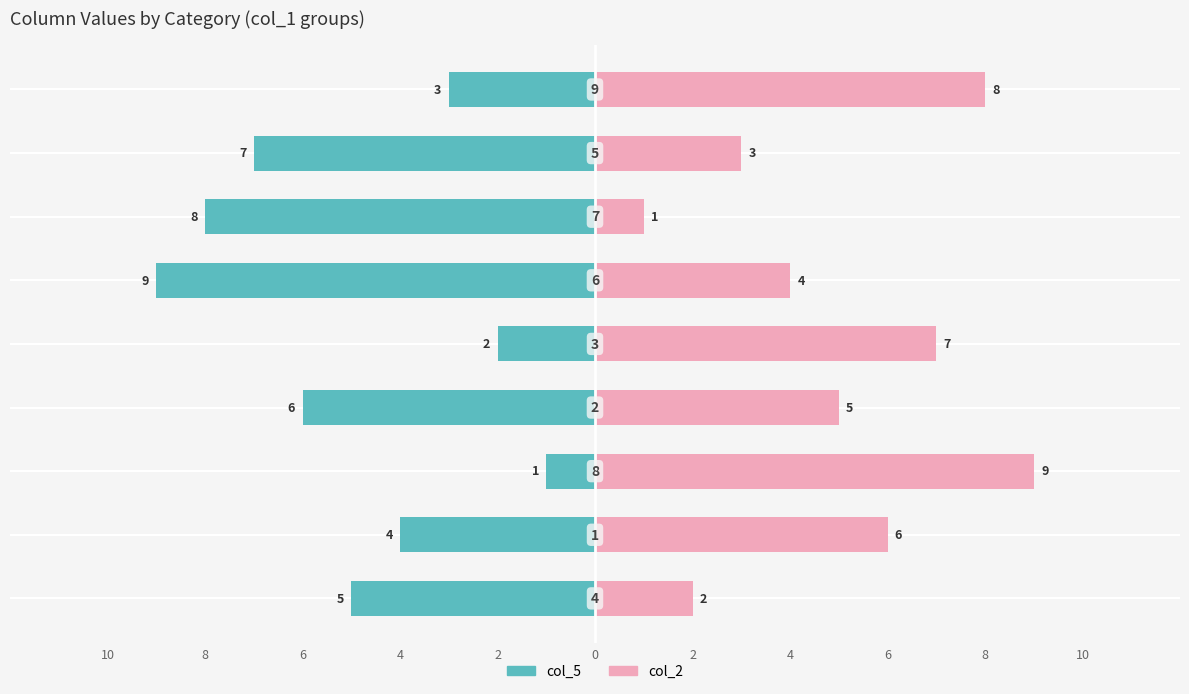

At how many categories does at least one series exceed 1?

9